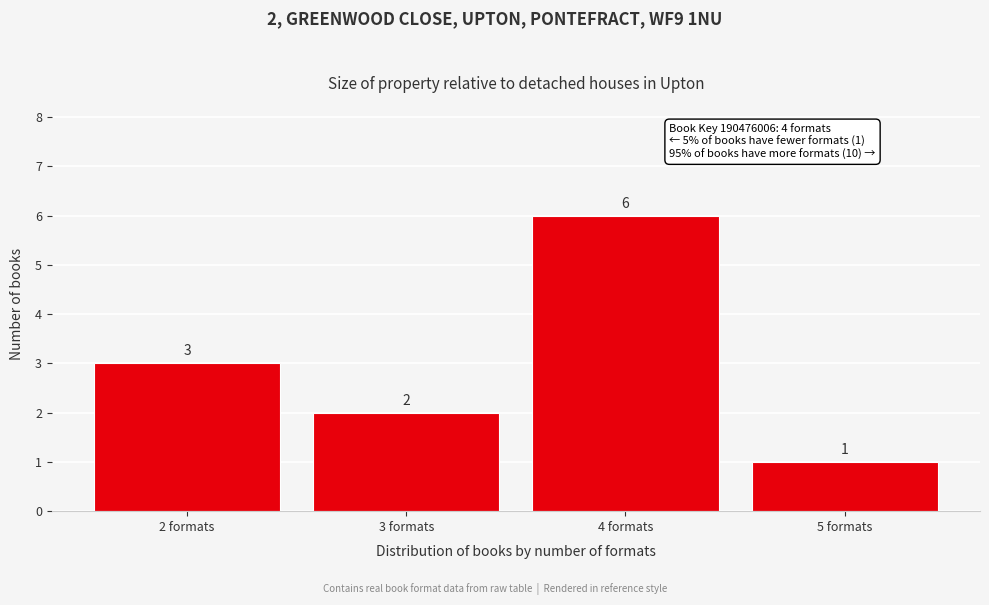

Reading right to left, list all the values displayed in this chart.

1	6	2	3